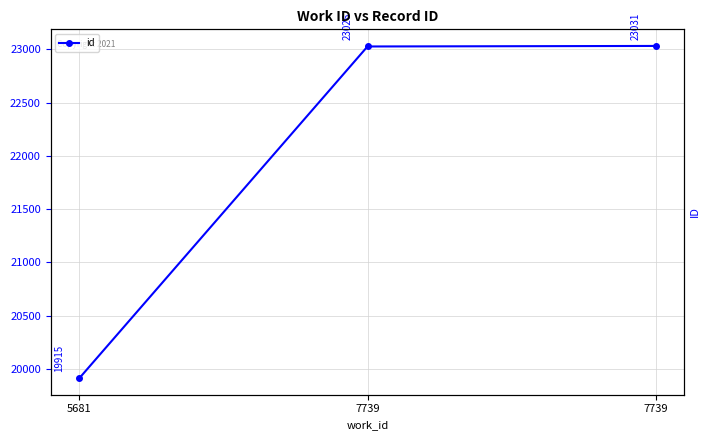

Reading left to right, what are all the values shown in this chart?

19915	23026	23031